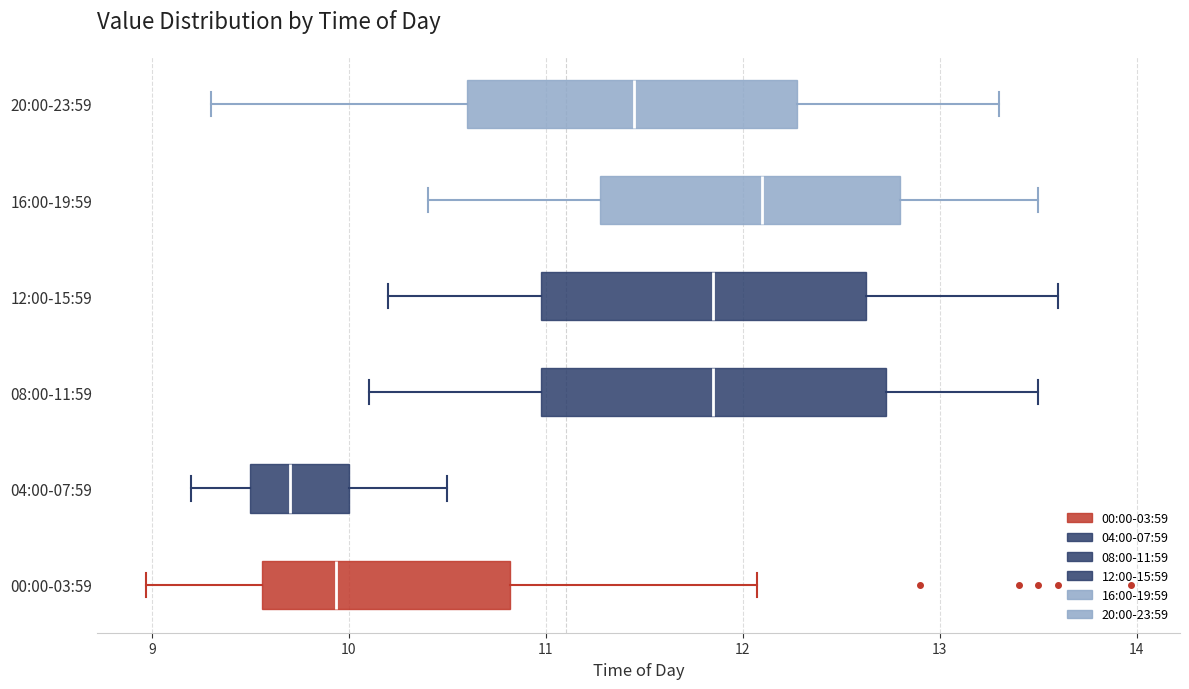

Which box has the furthest to the right median line?

16:00-19:59